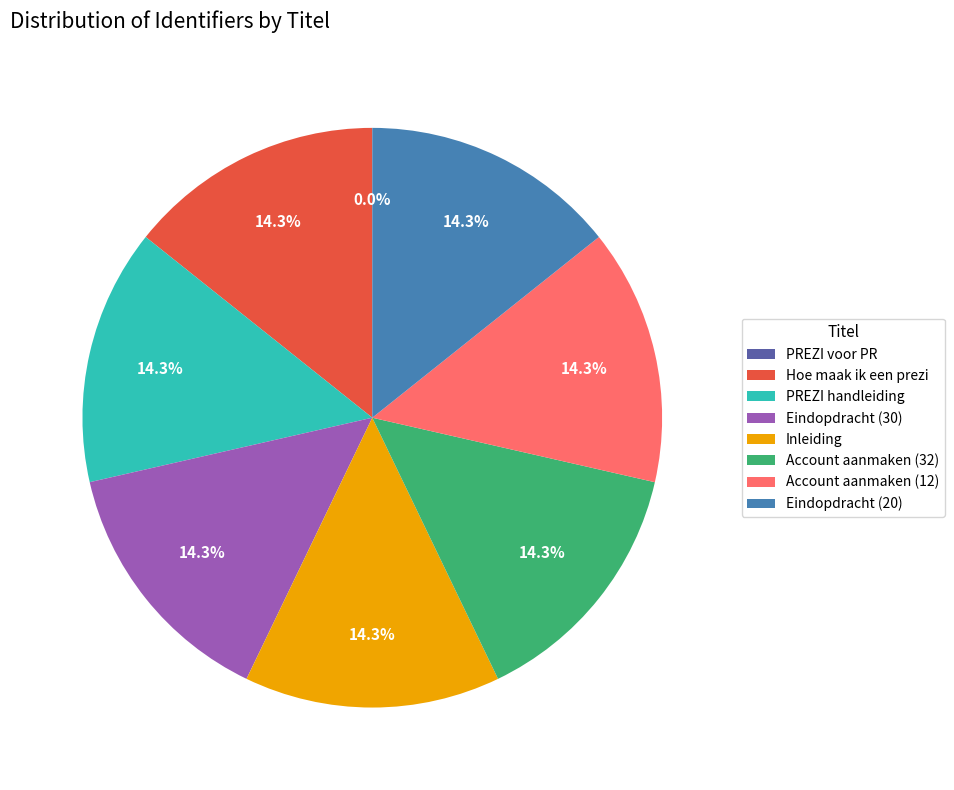

What percentage is the PREZI handleiding slice, to the nearest percent?

14%